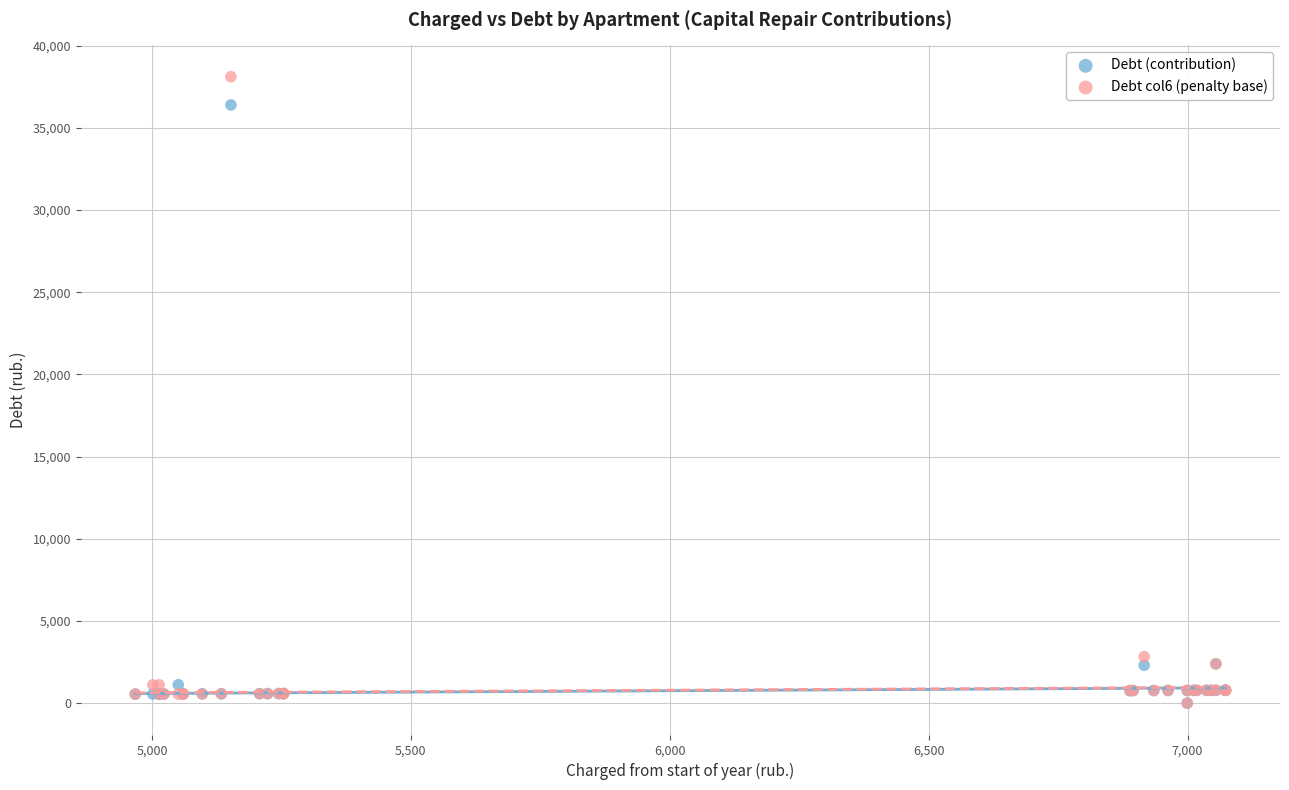

Across all series, what Y value is closest to 19053?

2830.3